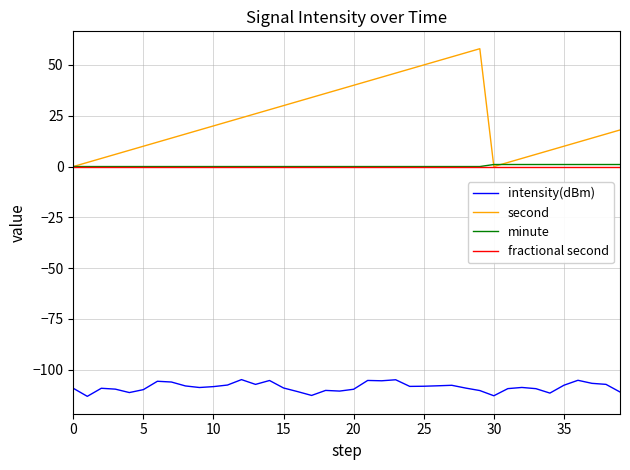

Which series has the largest total across all categories?

second